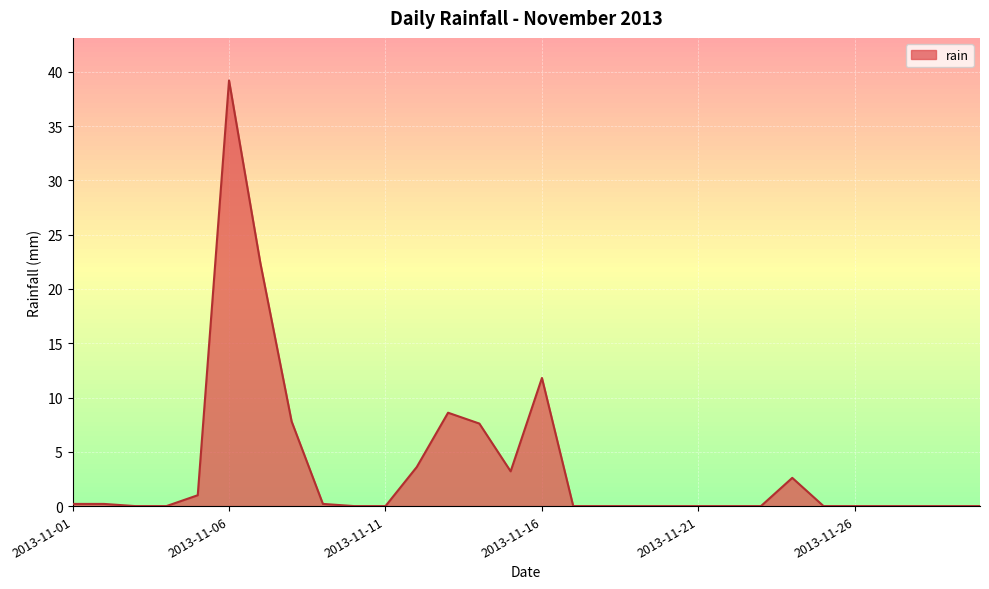

What is the maximum value shown in the chart?

39.2